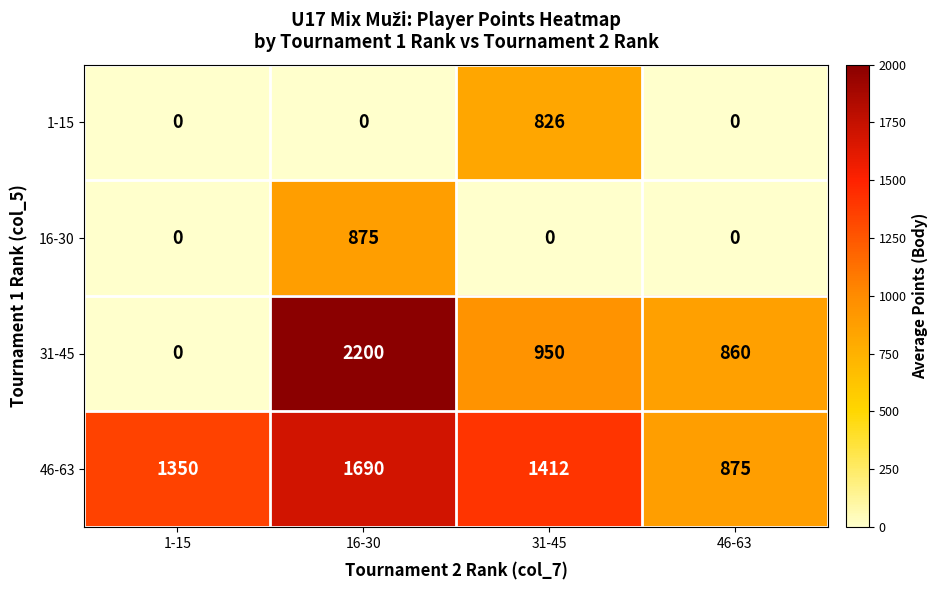

Reading left to right, extract all data points from this chart.

1-15: 1-15=0	16-30=0	31-45=826	46-63=0
16-30: 1-15=0	16-30=875	31-45=0	46-63=0
31-45: 1-15=0	16-30=2200	31-45=950	46-63=860
46-63: 1-15=1350	16-30=1690	31-45=1412	46-63=875